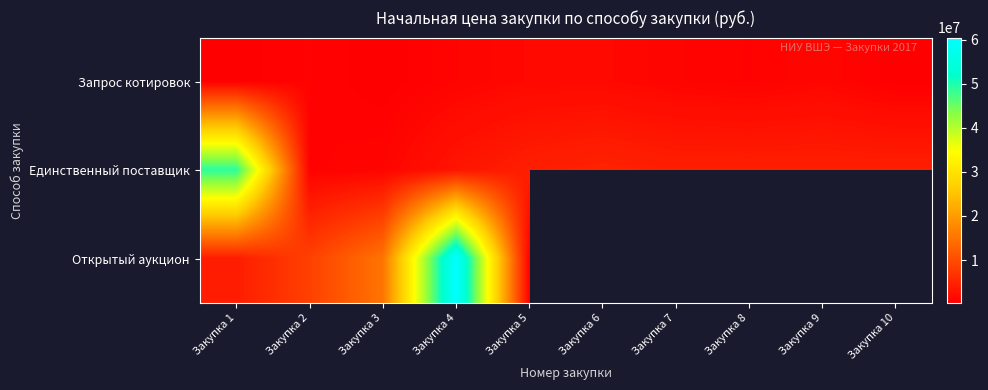

Rank the series by their maximum value, from lowest to highest.

Запрос котировок, Единственный поставщик, Открытый аукцион